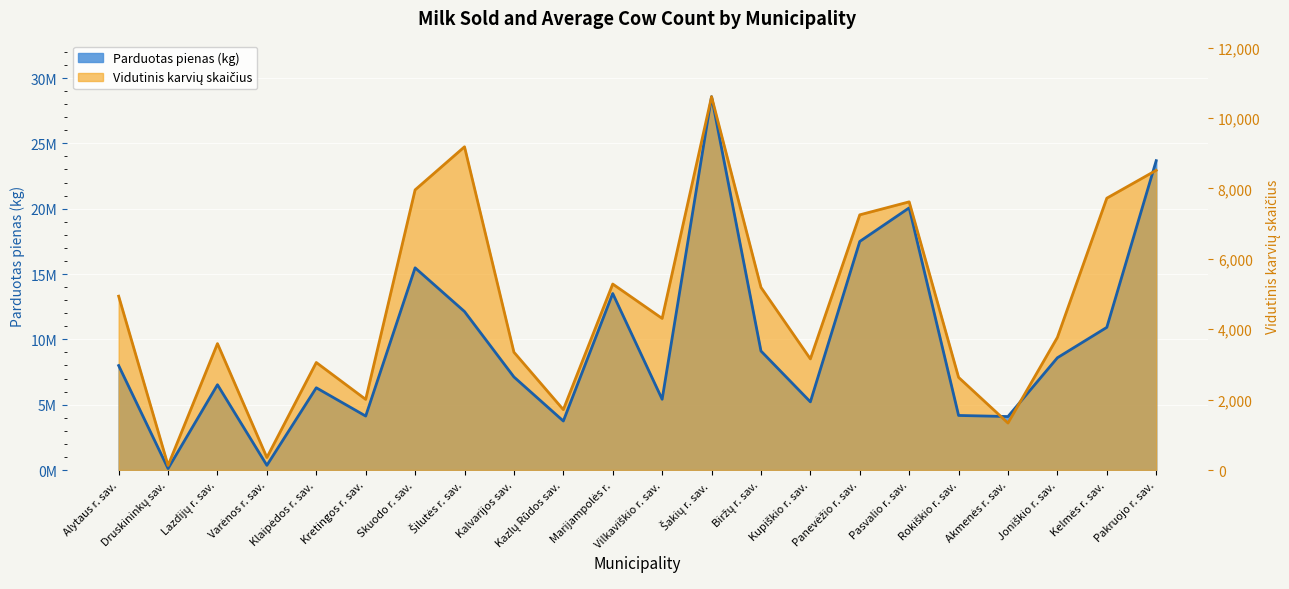

The Parduotas pienas (kg) series shows 12115472.0 at Kalvarijos sav.. True or false?

False